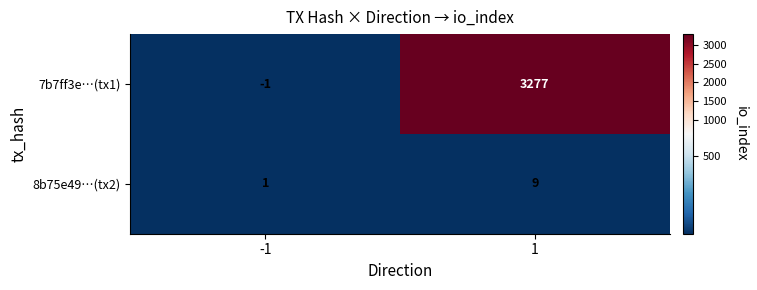

Which series changed the most between -1 and 1?

7b7ff3e…(tx1)